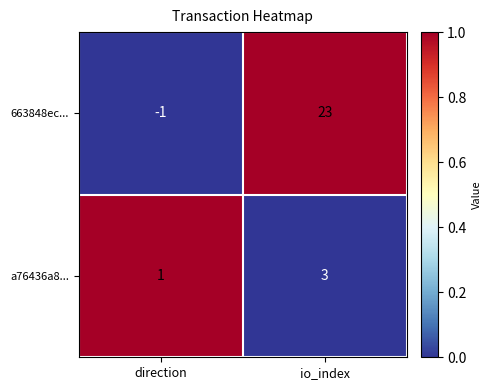

List the series in order of their peak value, highest first.

663848ec..., a76436a8...